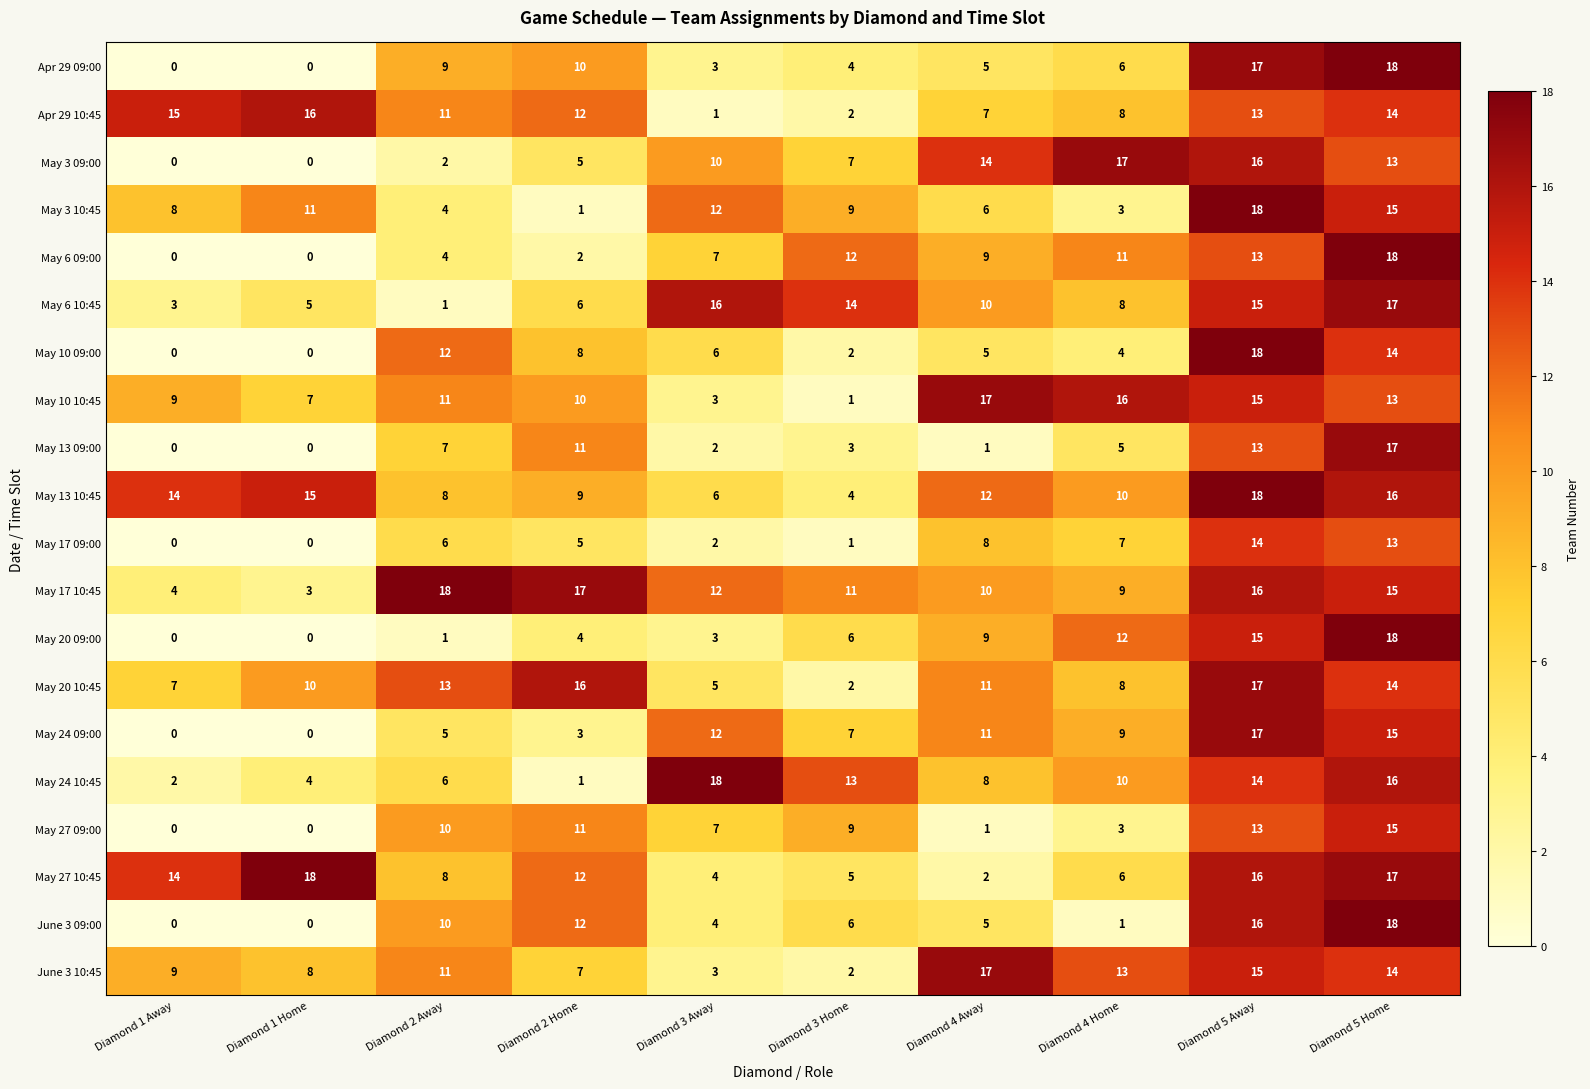

True or false: May 24 09:00 has a value of 5 at Diamond 2 Away.

True